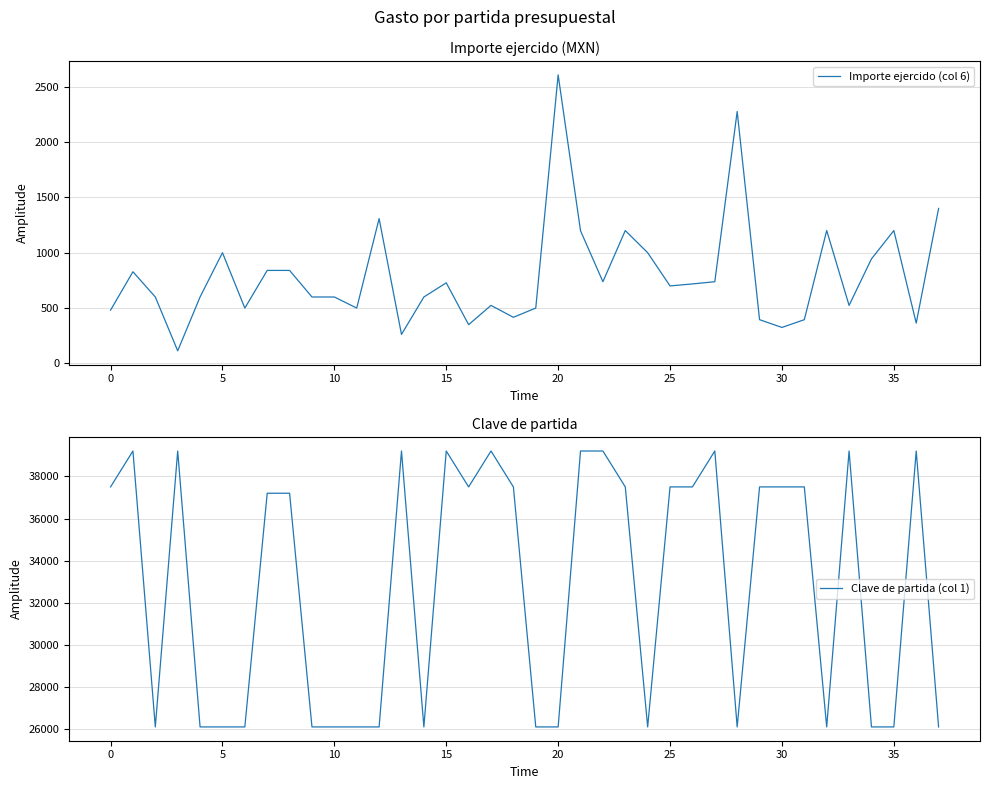

At which category is the sum across all series the highest?

21